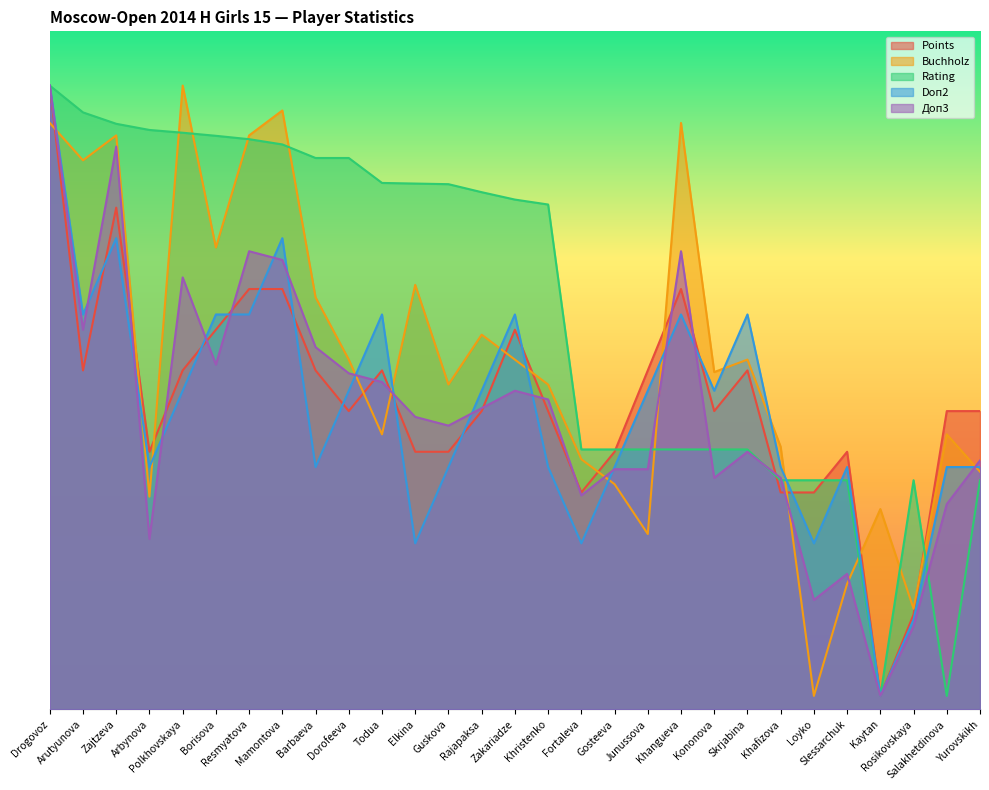

What is the sum of all Rating values?

171.3